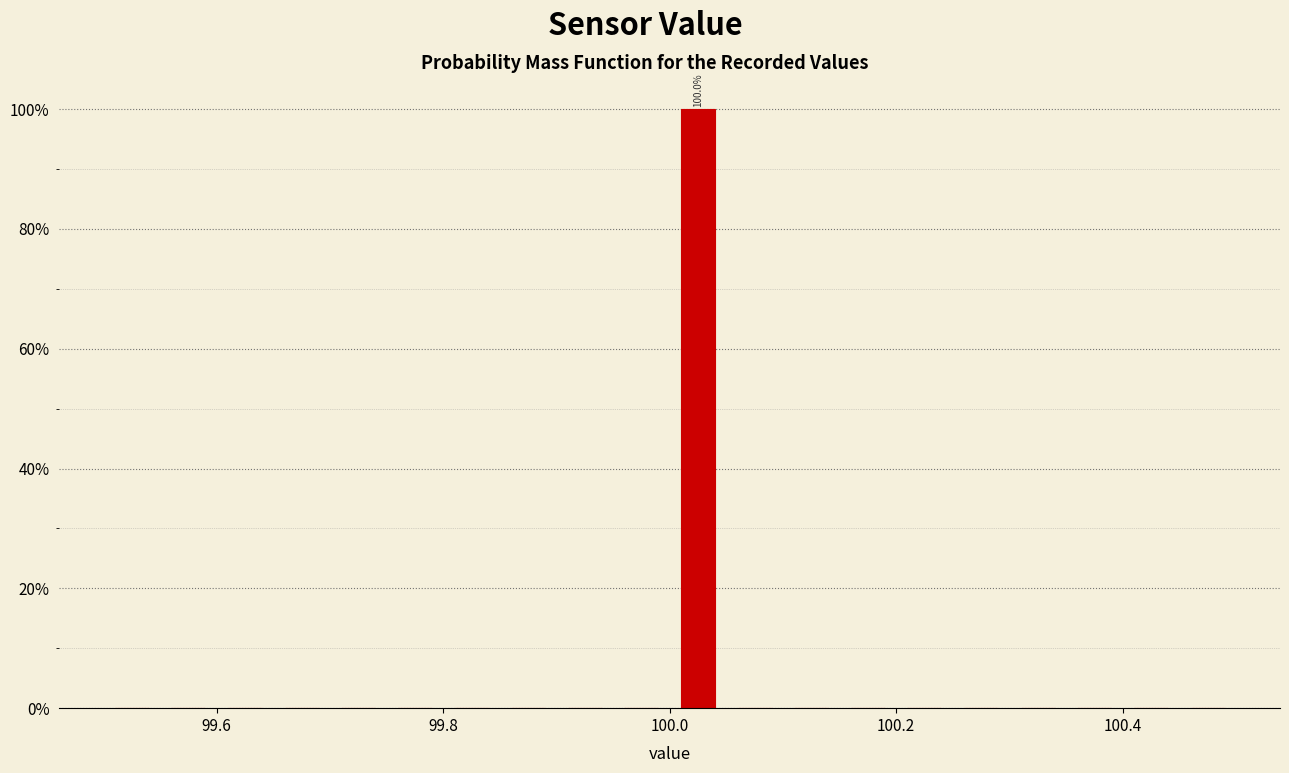

Read against the x-axis, roughly where is the centre of the tallest bar?

100.02